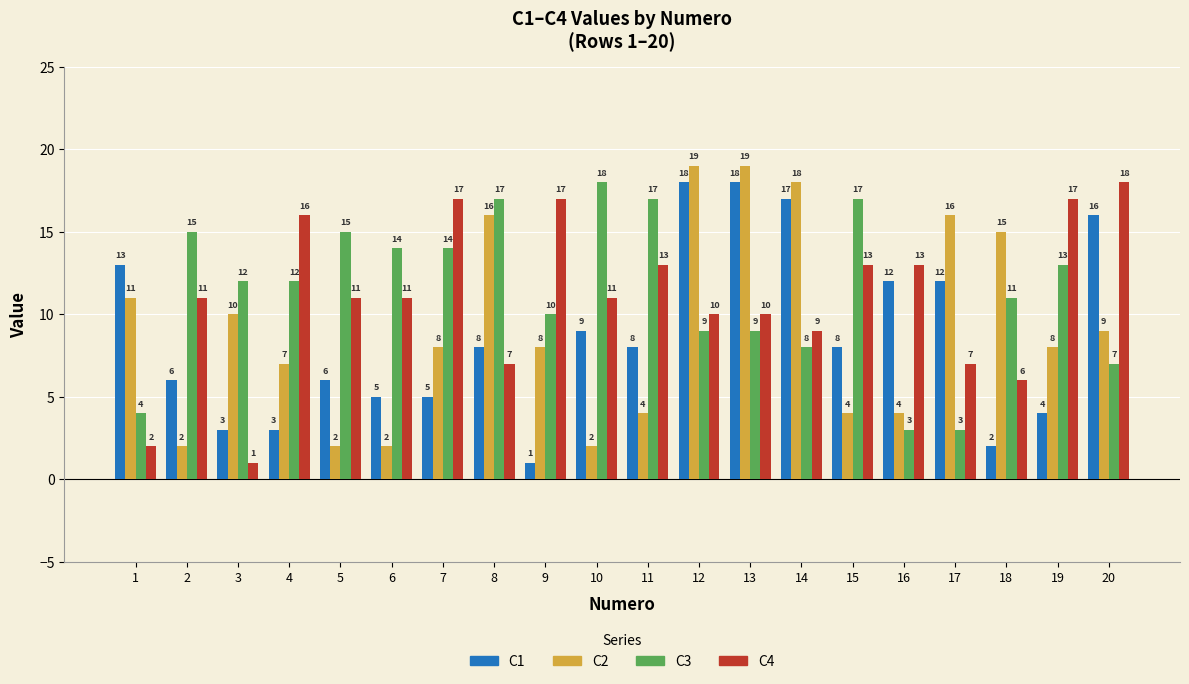

What is the spread (max minus min) of values at 14?

10